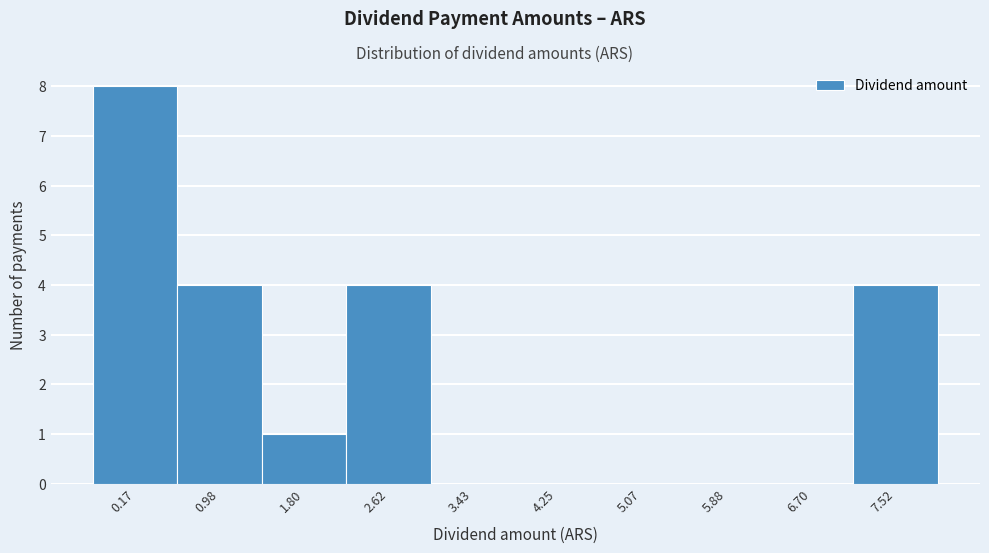

Reading left to right, what are all the values shown in this chart?

0.17=8	0.98=4	1.80=1	2.62=4	3.43=0	4.25=0	5.07=0	5.88=0	6.70=0	7.52=4